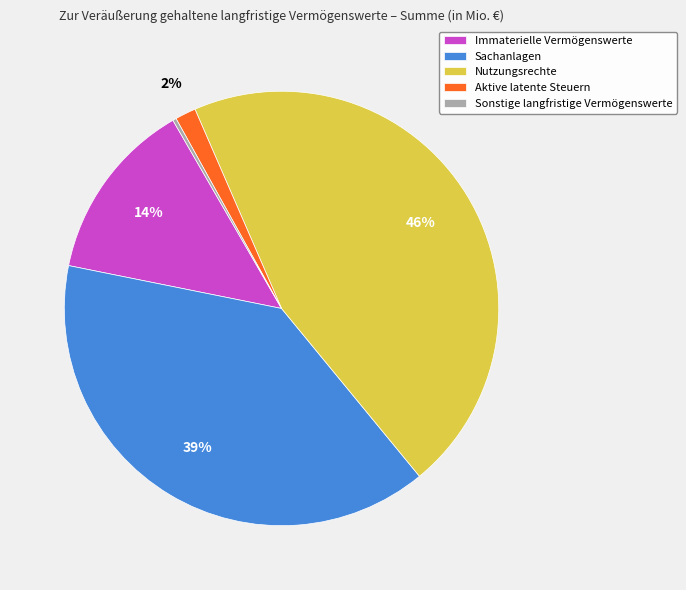

Which slice is the largest?

Nutzungsrechte